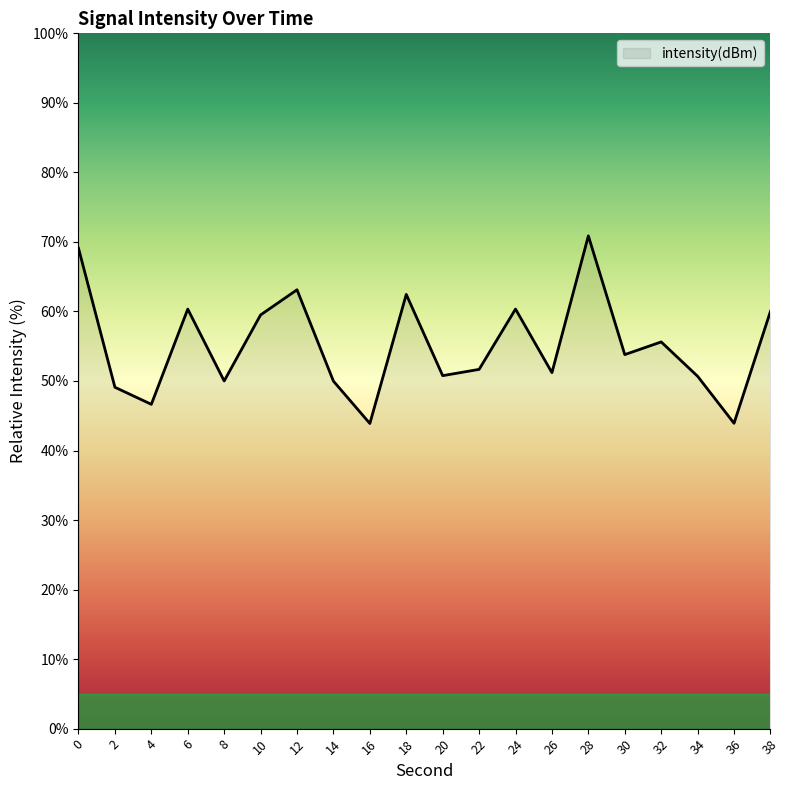

The chart shows a value of 60.3 at 24. True or false?

True